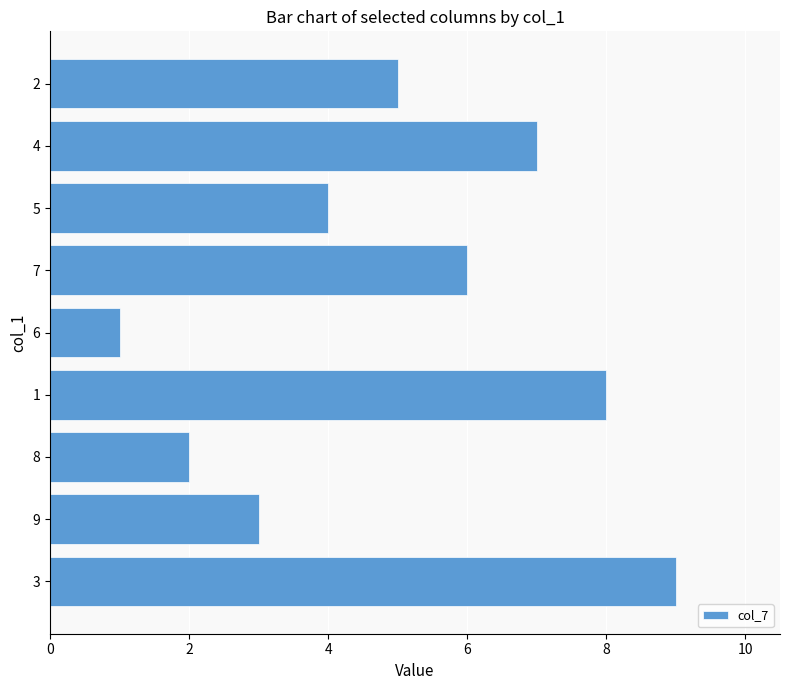

Reading bottom to top, extract all data points from this chart.

3=9	9=3	8=2	1=8	6=1	7=6	5=4	4=7	2=5